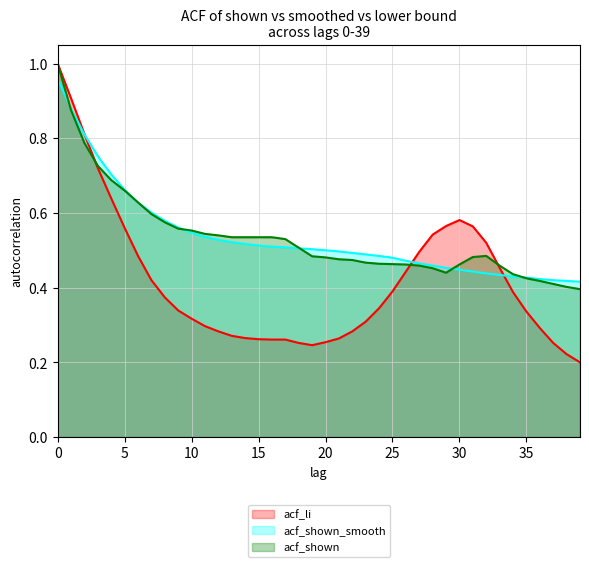

The value of acf_shown at 1 is 0.9. True or false?

True